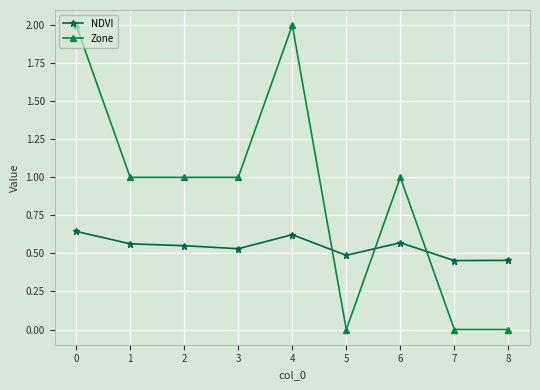

Is it true that Zone equals 1.0 at 2?

True